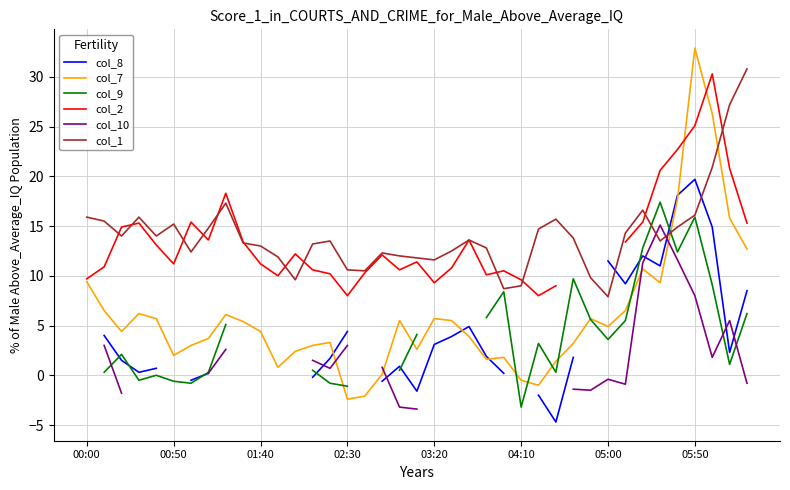

What is the difference between the second highest and second lowest values in the col_1 series?

18.5